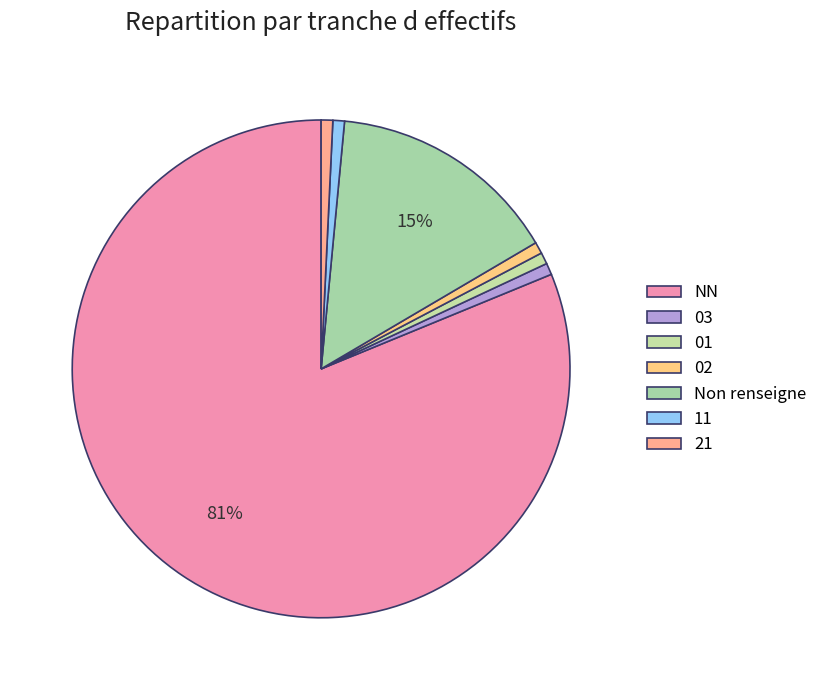

Is it true that 01 is 1% of the pie?

True